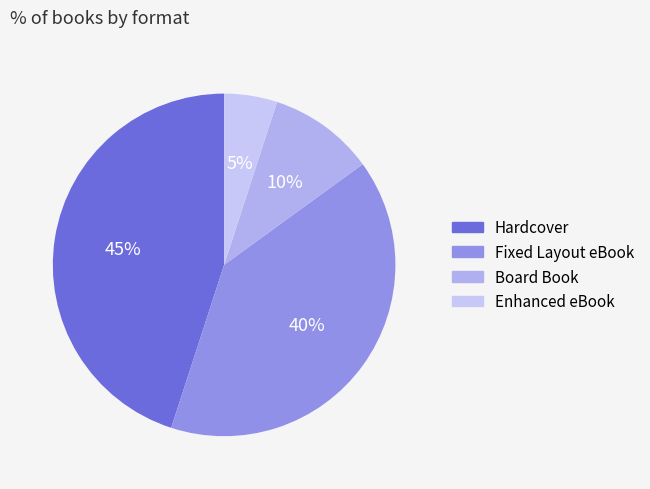

Does Board Book represent more than half of the total?

No